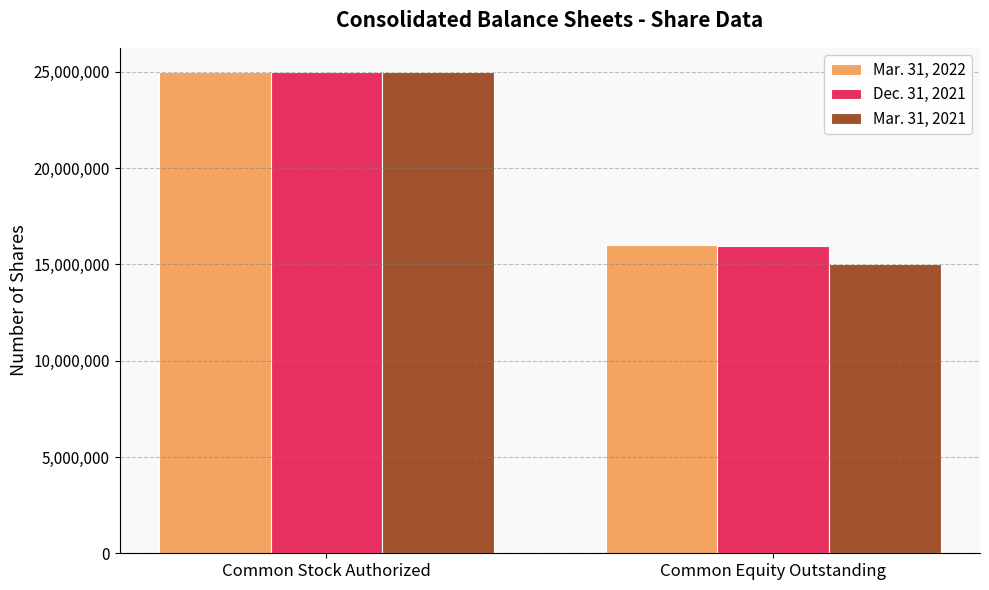

Does the chart contain stacked bars?

No